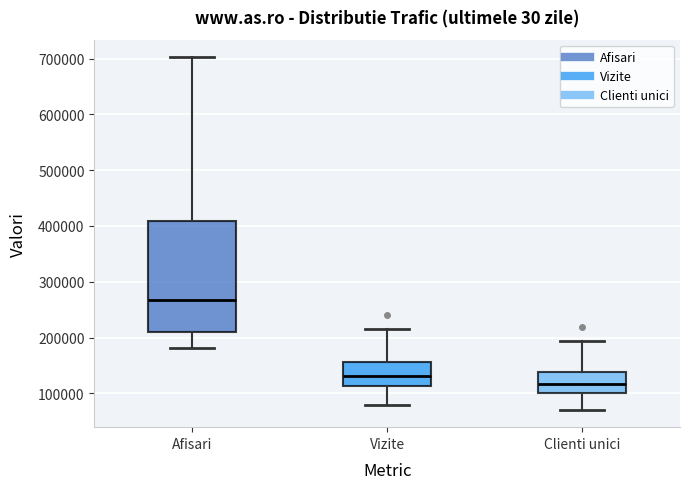

Where does the lower whisker of the box for Vizite end on the y-axis? The values are not printed on the chart, so give them approximately, as read against the axis.

80000